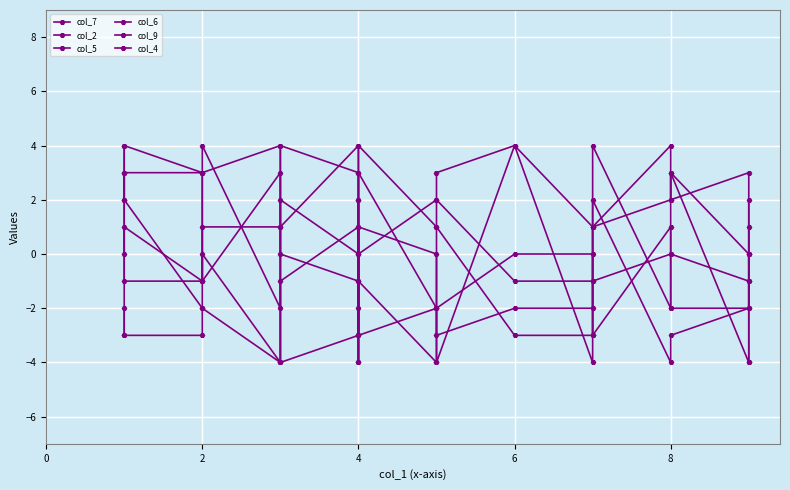

Which series has the largest total across all categories?

col_2